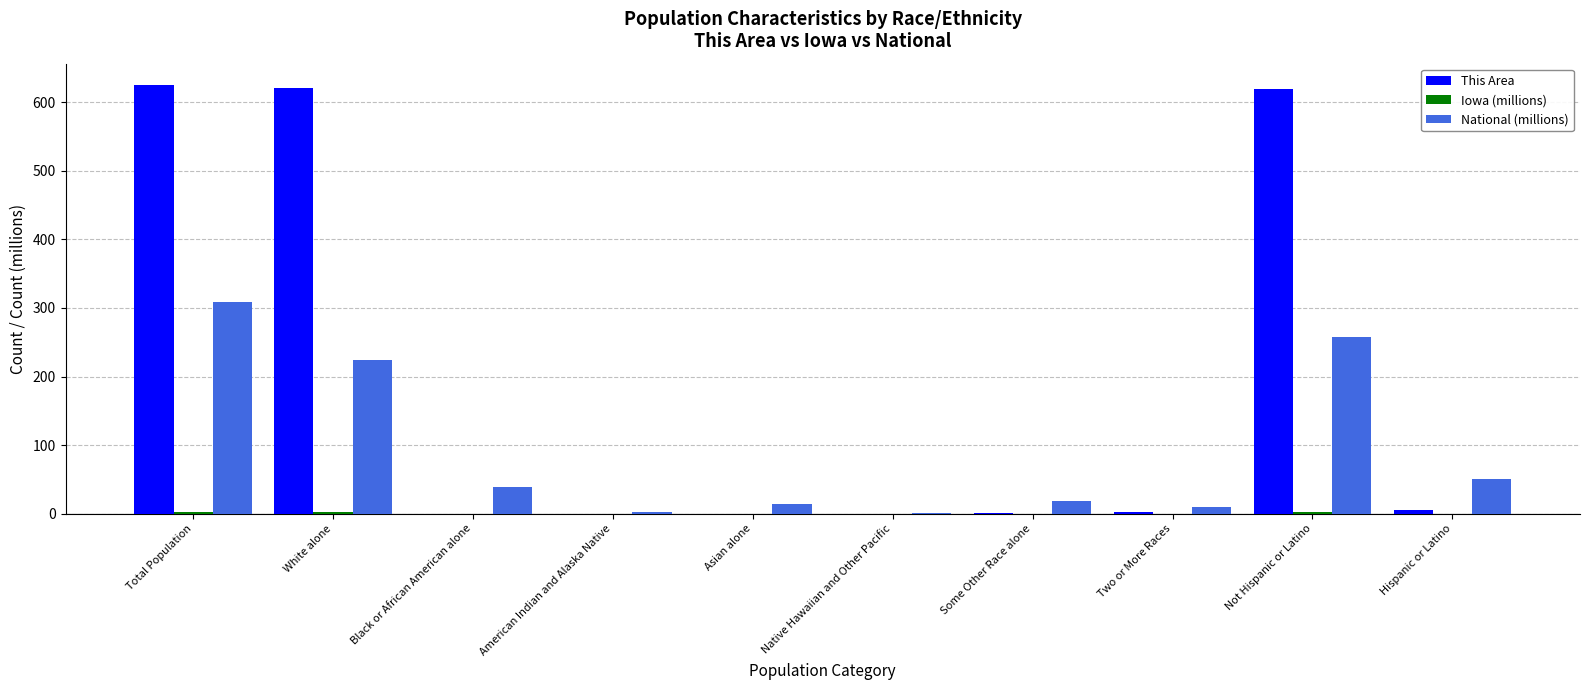

What is the maximum value shown in the chart?

625.0